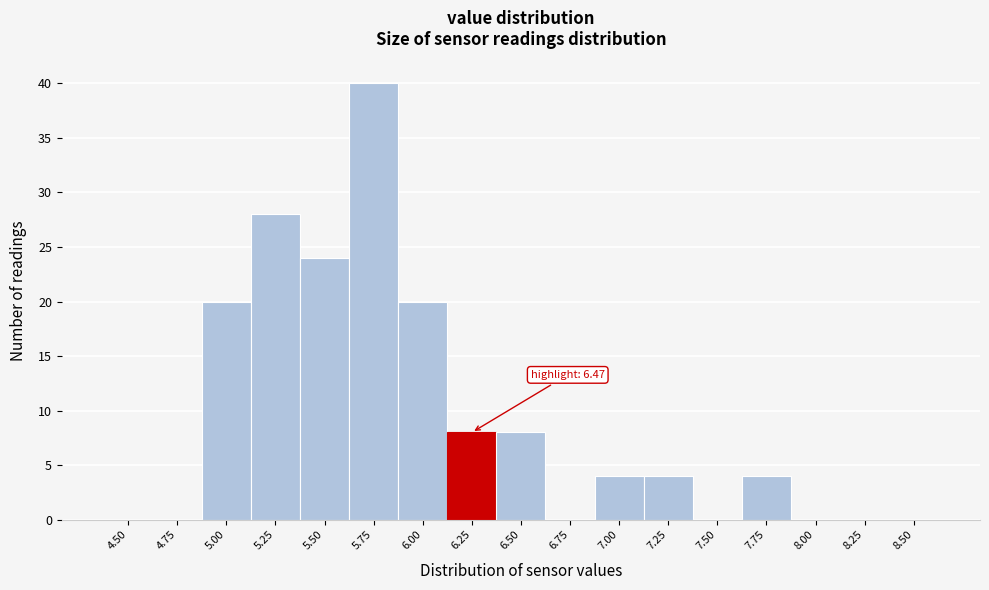

Reading left to right, what are all the values shown in this chart?

4.50=0	4.75=0	5.00=20	5.25=28	5.50=24	5.75=40	6.00=20	6.25=8	6.50=8	6.75=0	7.00=4	7.25=4	7.50=0	7.75=4	8.00=0	8.25=0	8.50=0